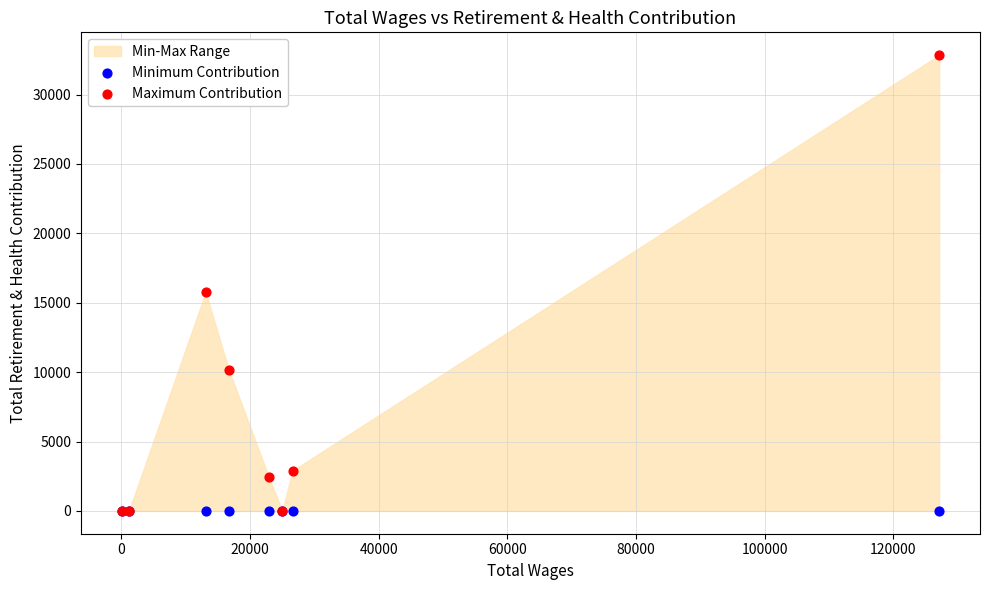

Across all series, what Y value is closest to 16422?

15753